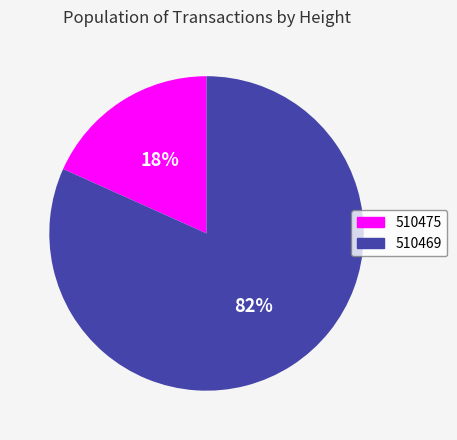

Is the sum of 510475 and 510469 greater than half?

Yes